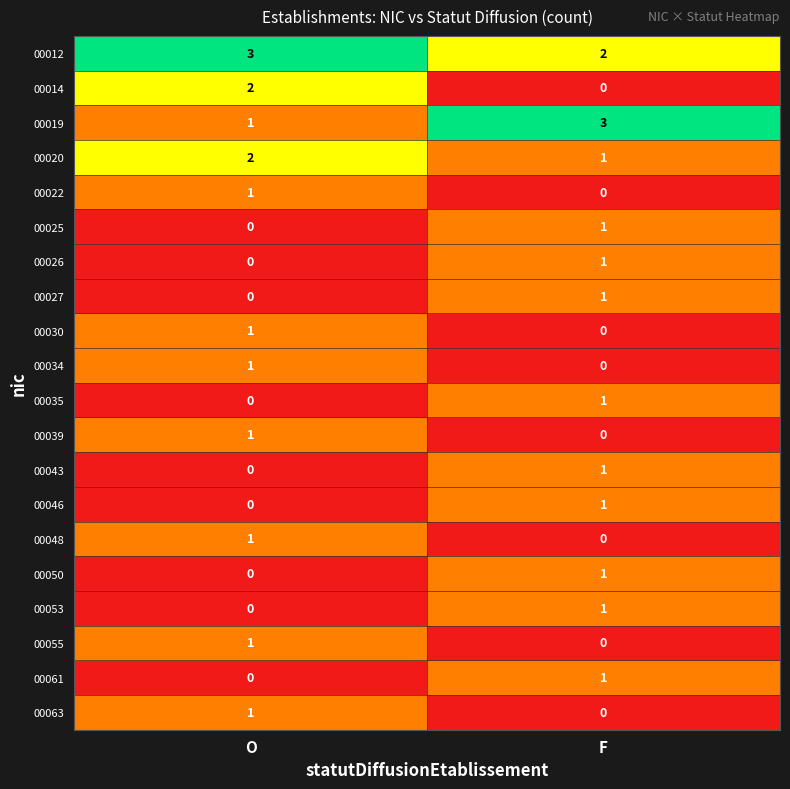

True or false: 00026 has a value of 0 at O.

True